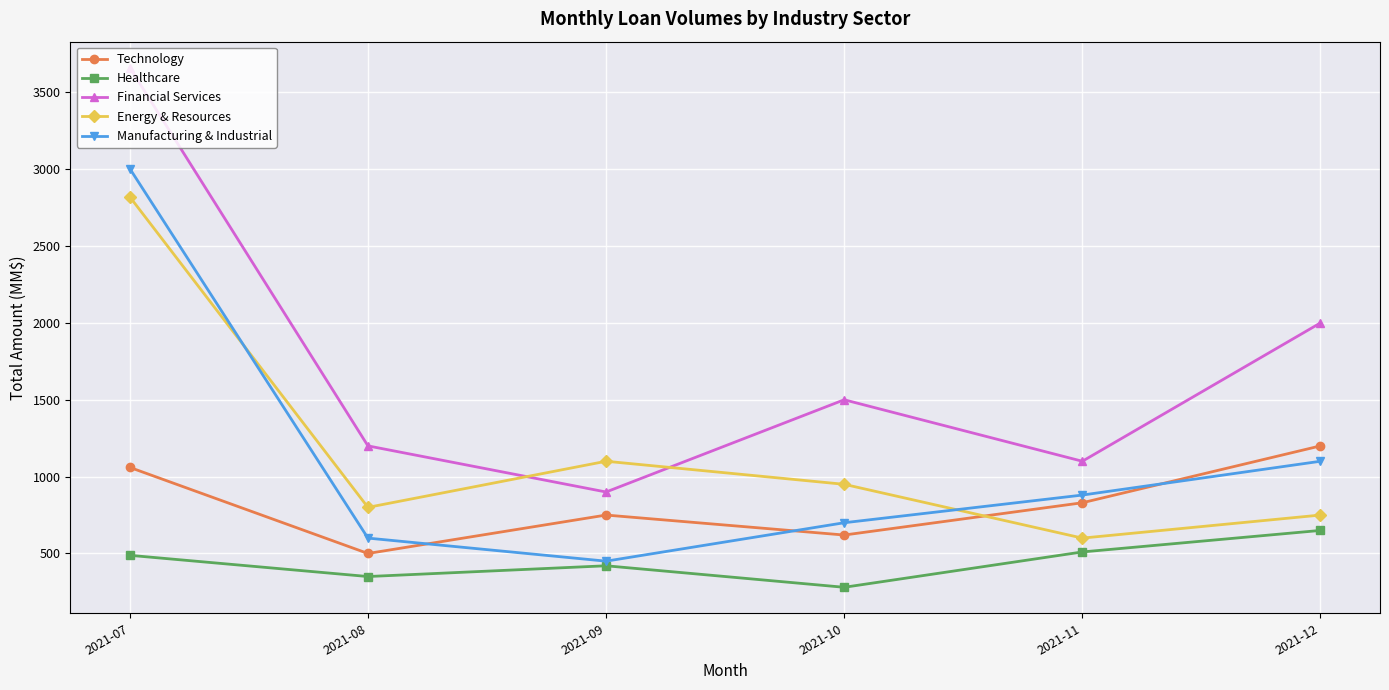

What is the sum of all Healthcare values?

2698.0